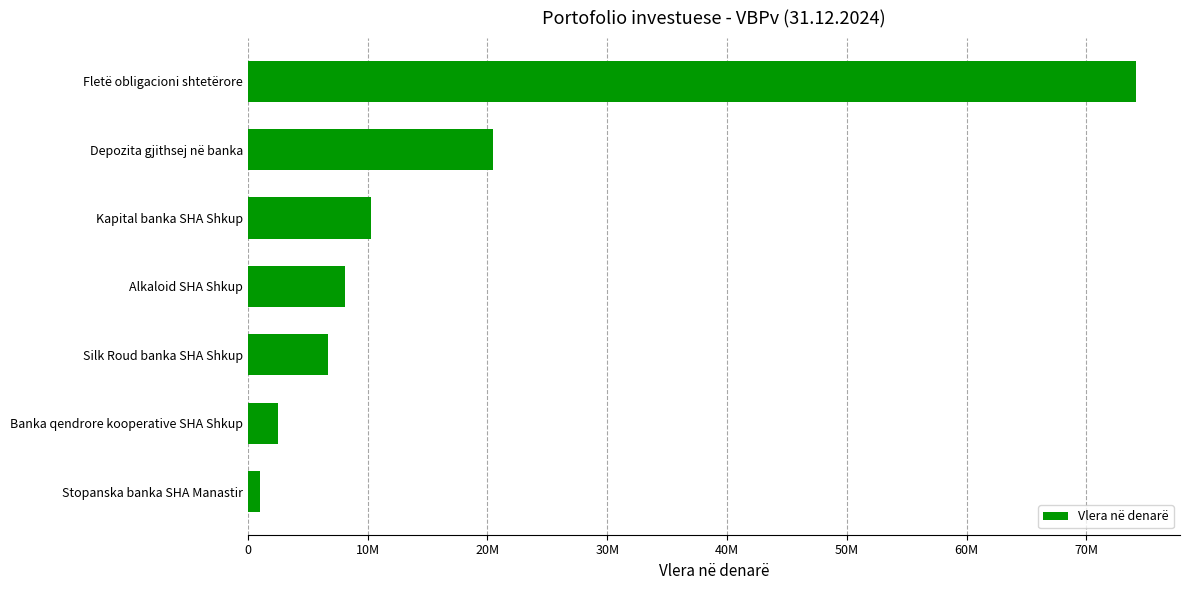

What is the greatest value displayed?

74100347.2